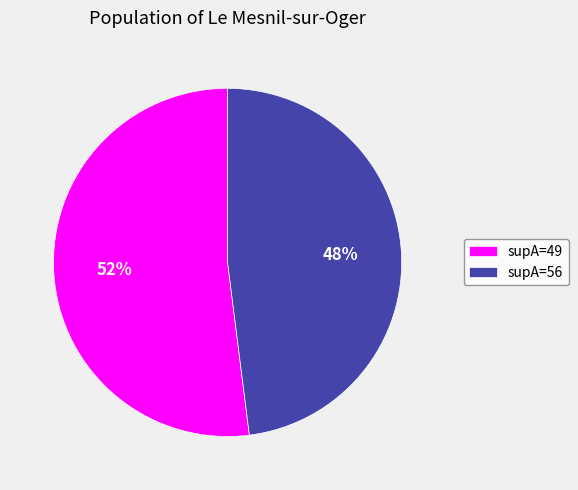

Is it true that supA=56 is 48% of the pie?

True